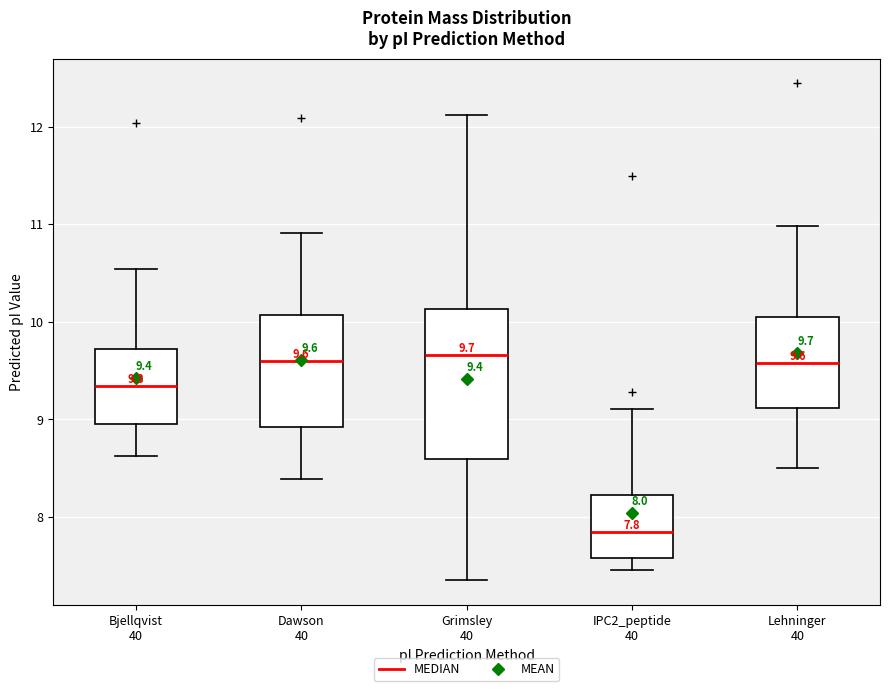

Which box's median line is the lowest?

IPC2_peptide 40